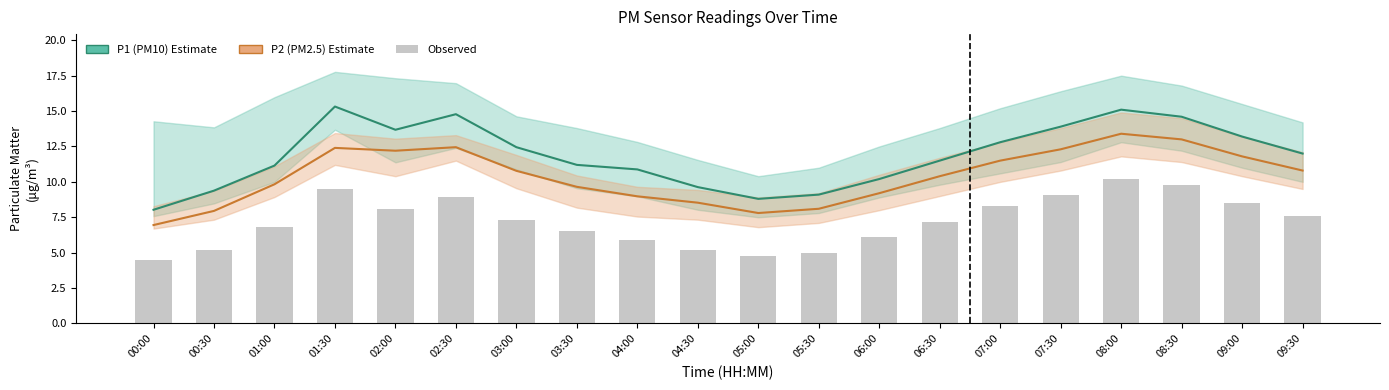

Is the value of P1 (PM10) at 02:00 greater than the value of P2 (PM2.5) at 02:00?

Yes